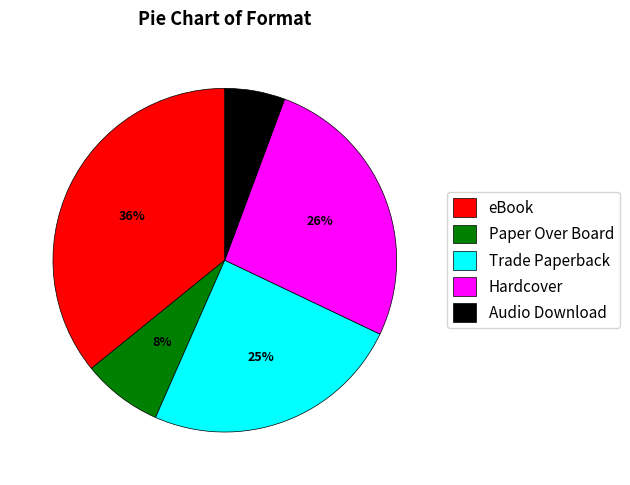

Is the sum of Hardcover and eBook greater than half?

Yes